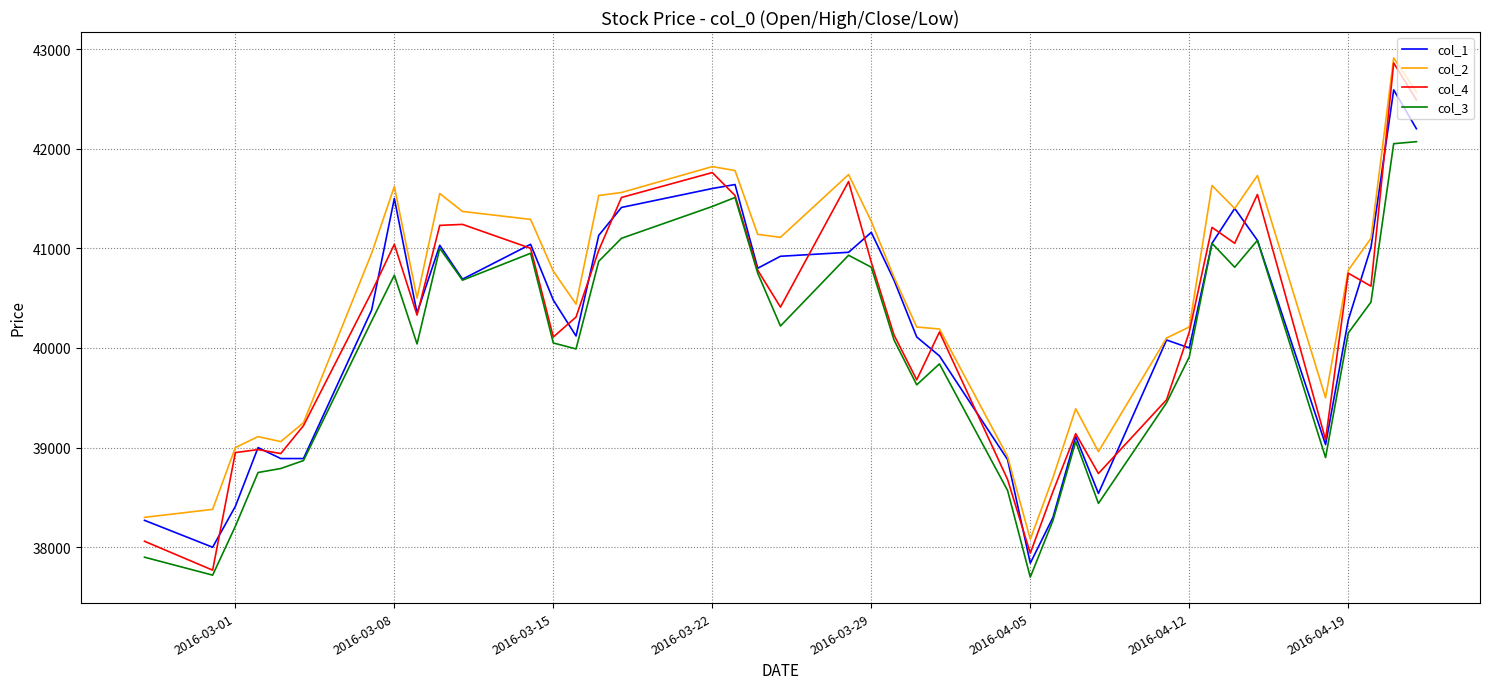

What is the minimum value shown in the chart?

37700